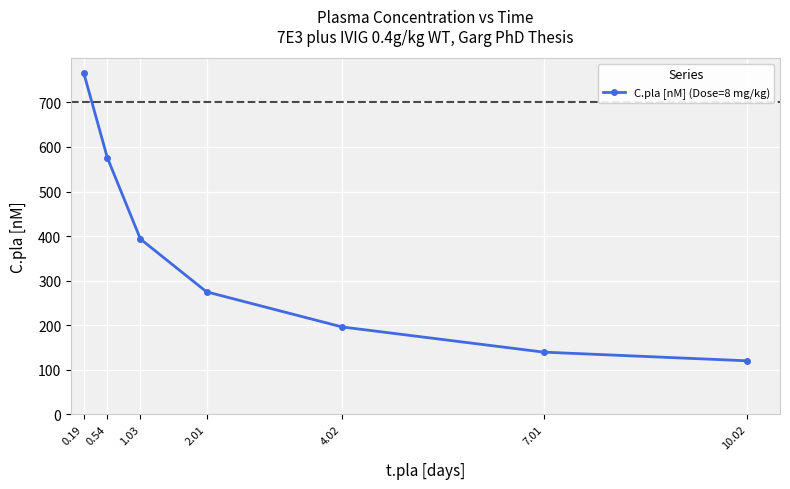

The value at 0.19 is 1152.4. True or false?

False